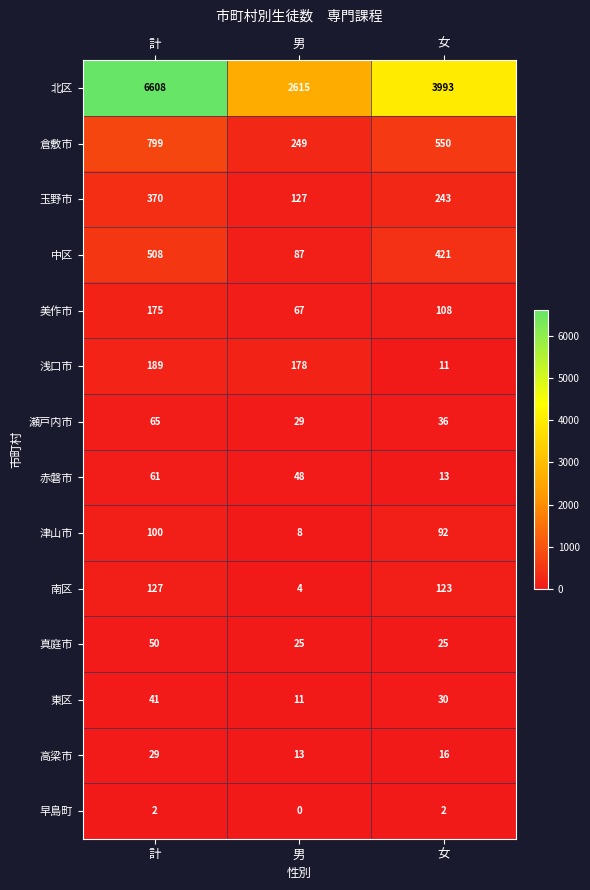

At 女, list the series in order from smallest to largest.

早島町, 浅口市, 赤磐市, 高梁市, 真庭市, 東区, 瀬戸内市, 津山市, 美作市, 南区, 玉野市, 中区, 倉敷市, 北区